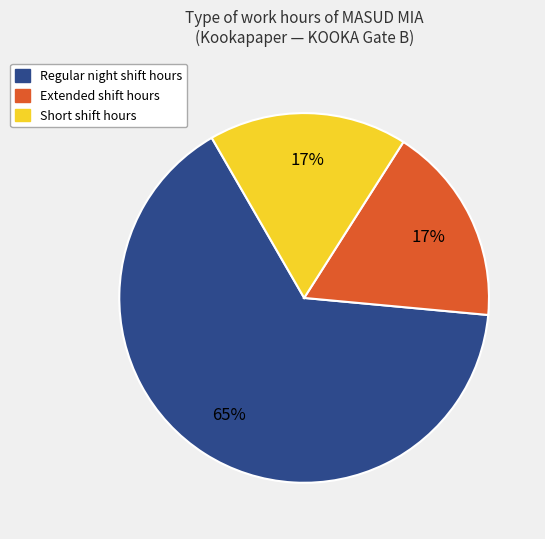

How many slices are in this pie chart?

3